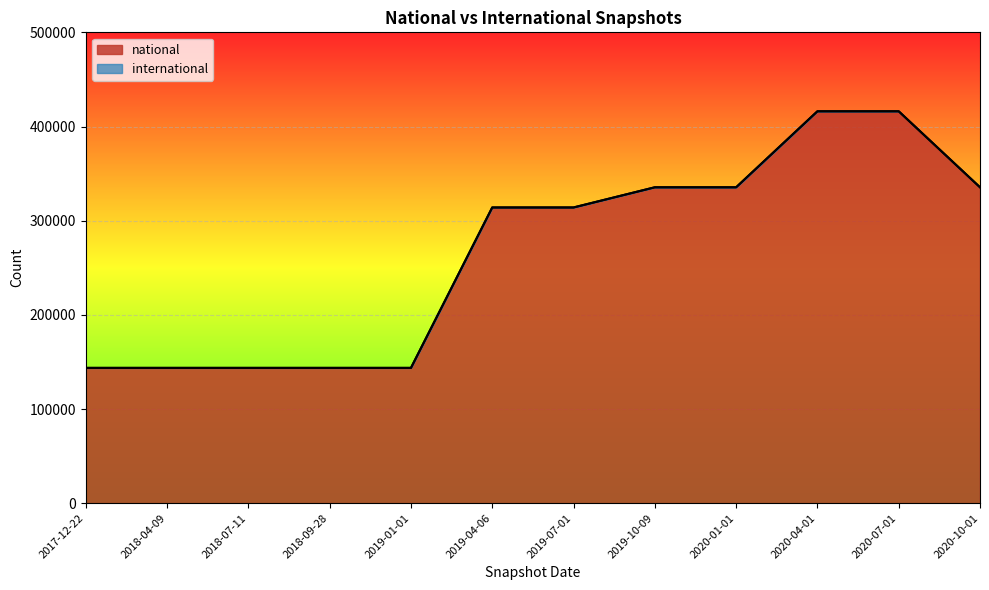

True or false: the data has more than 2 interior local peaks.

False